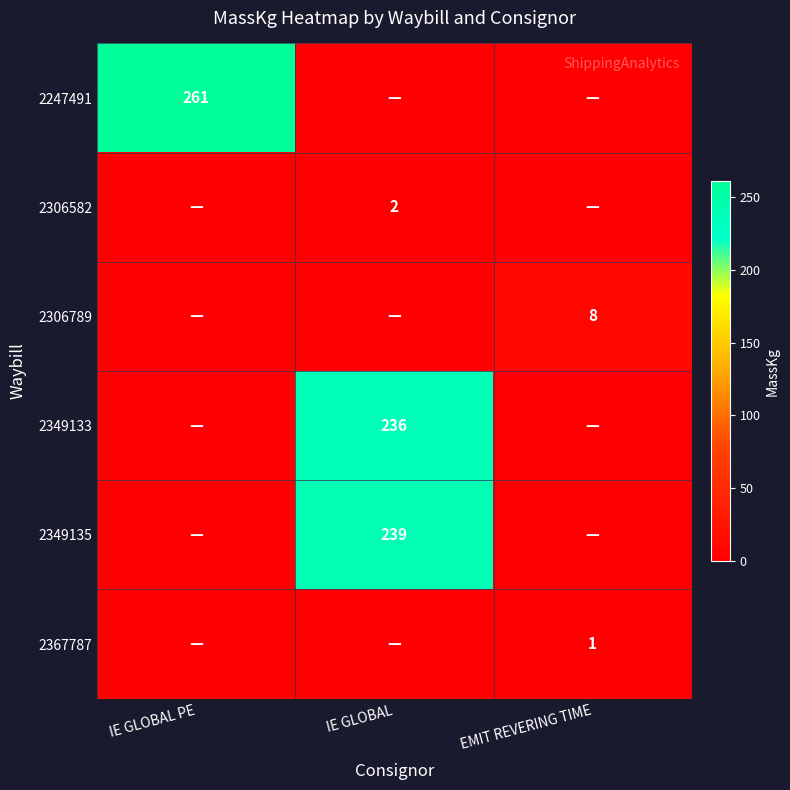

True or false: 2306582 has a value of 3 at IE GLOBAL.

False